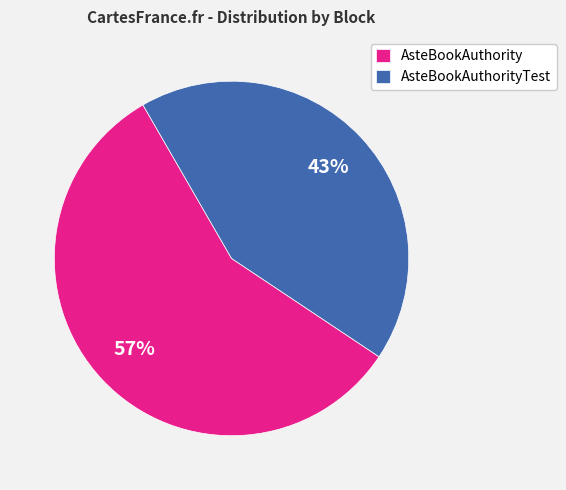

What percentage is the AsteBookAuthorityTest slice, to the nearest percent?

43%